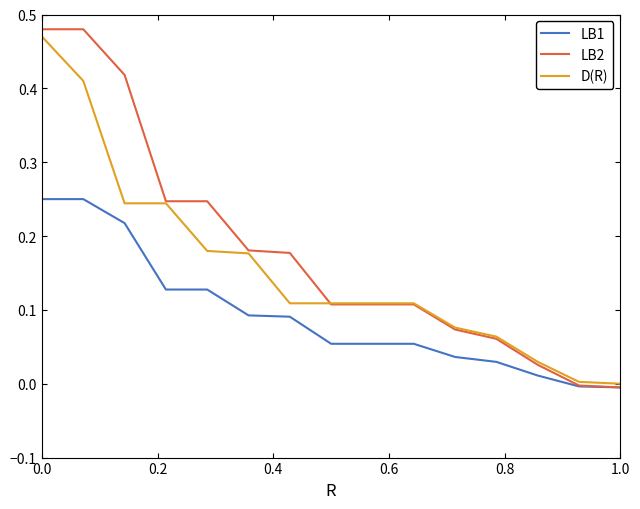

Which series has the largest total across all categories?

LB2